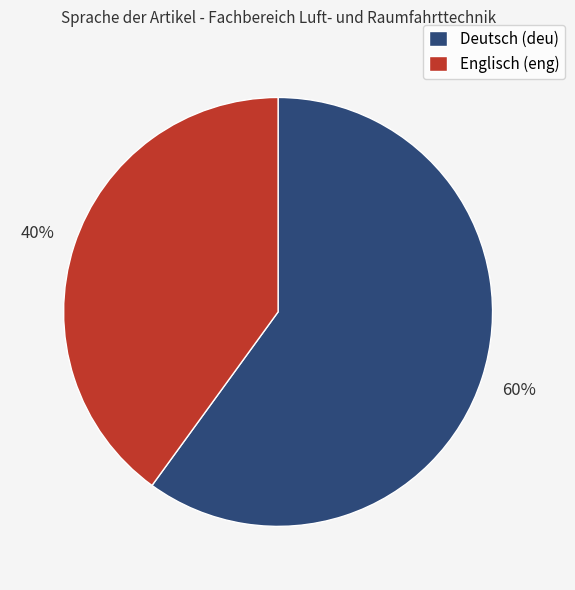

What percentage is the Deutsch (deu) slice, to the nearest percent?

60%